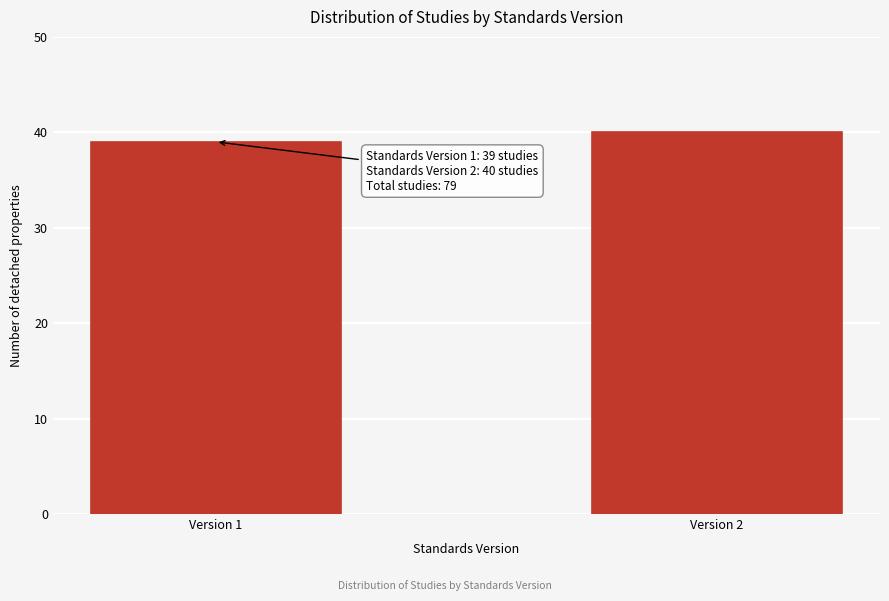

Reading left to right, transcribe all the data shown in this chart.

Version 1=39	Version 2=40